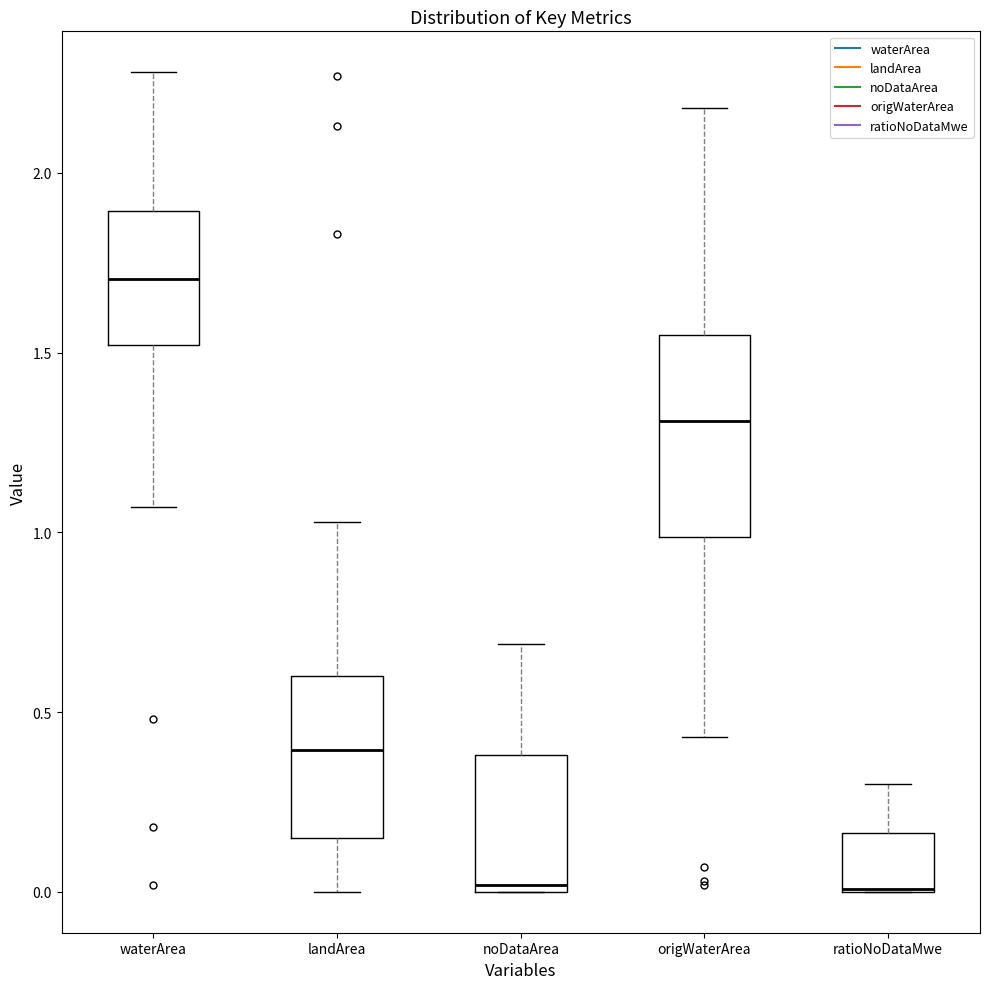

Reading left to right, transcribe this box plot: for each box, give where its median line is, the range the box spans, and where its two whiskers end, as read against the y-axis. The values are not printed on the chart, so give them approximately, as read against the axis.

waterArea: median 1.70, box 1.50 to 1.90, whiskers 1.05 to 2.30
landArea: median 0.40, box 0.15 to 0.60, whiskers 0.00 to 1.05
noDataArea: median 0.00 (just above the box's lower edge), box 0.00 to 0.40, whiskers 0.00 to 0.70
origWaterArea: median 1.30, box 1.00 to 1.55, whiskers 0.45 to 2.20
ratioNoDataMwe: median 0.00 (drawn on the box's lower edge), box 0.00 to 0.15, whiskers 0.00 to 0.30